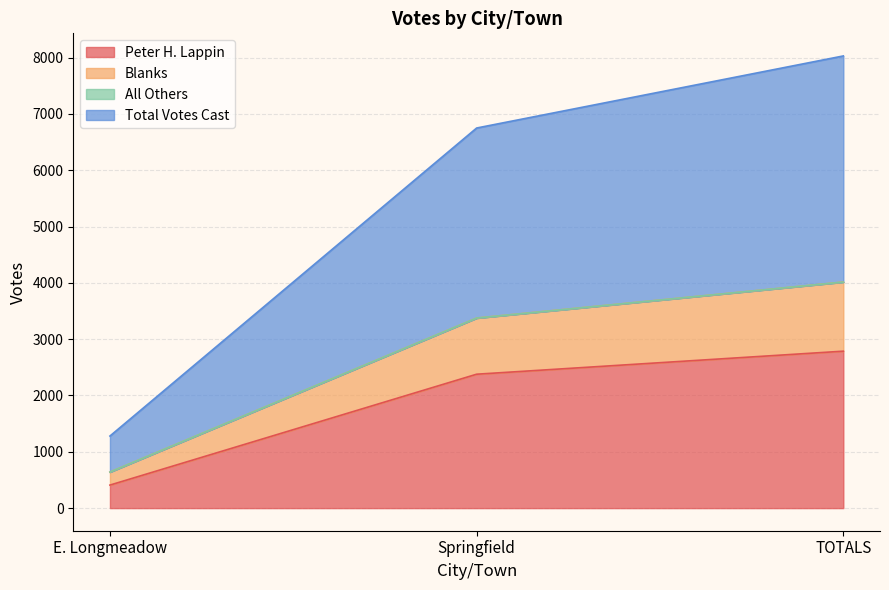

What is the lowest value of the Peter H. Lappin series?

409